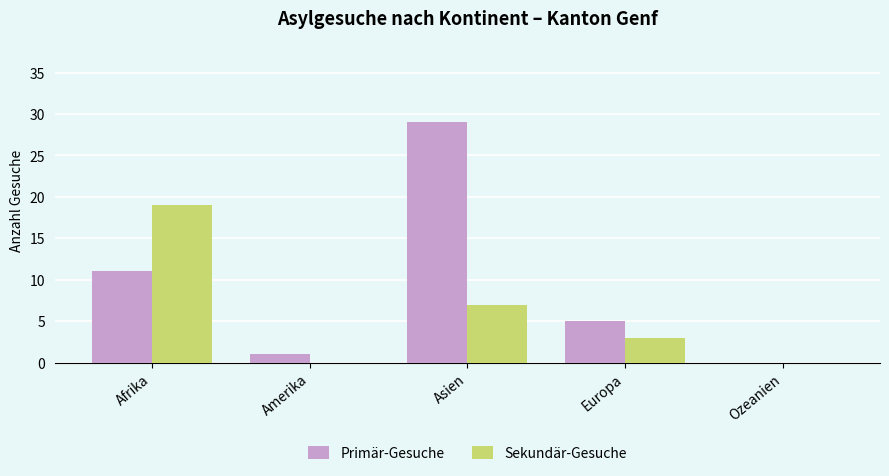

The value of Sekundär-Gesuche at Amerika is 0. True or false?

True